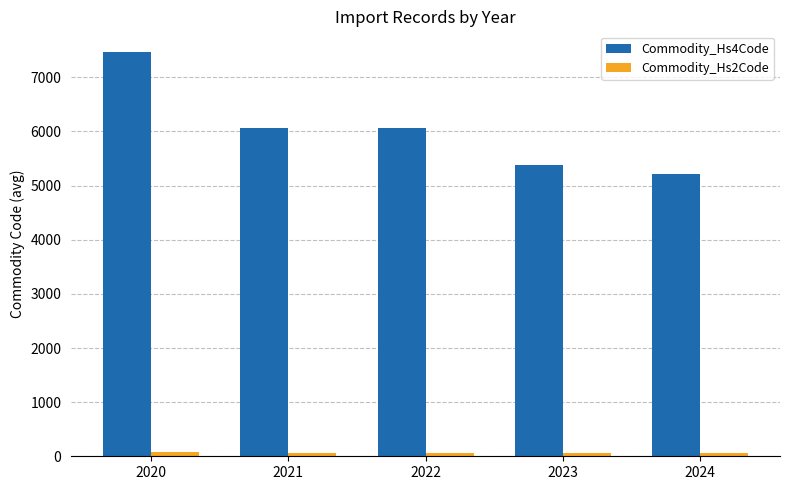

What is the sum of all Commodity_Hs4Code values?

30178.5